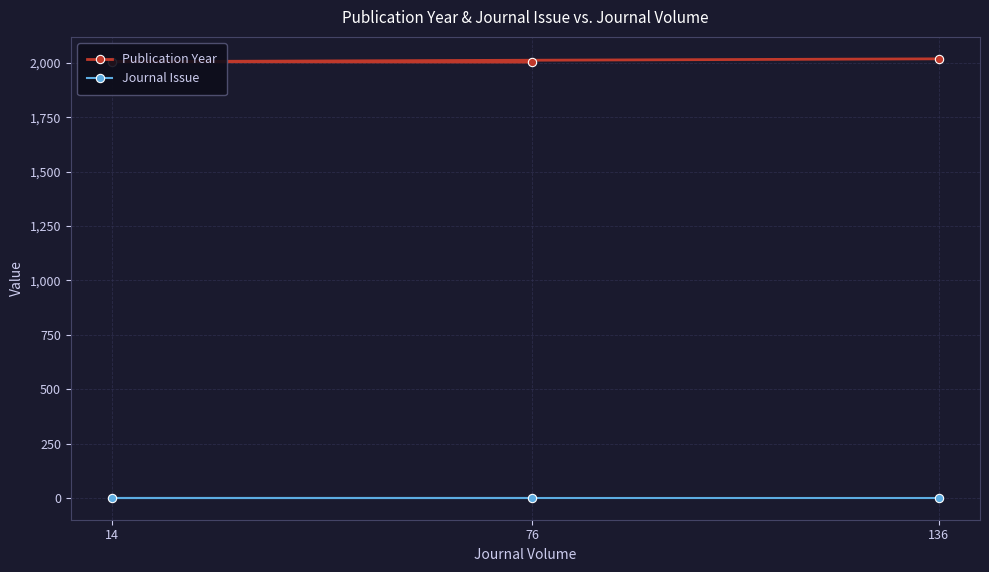

Which series has the largest total across all categories?

Publication Year